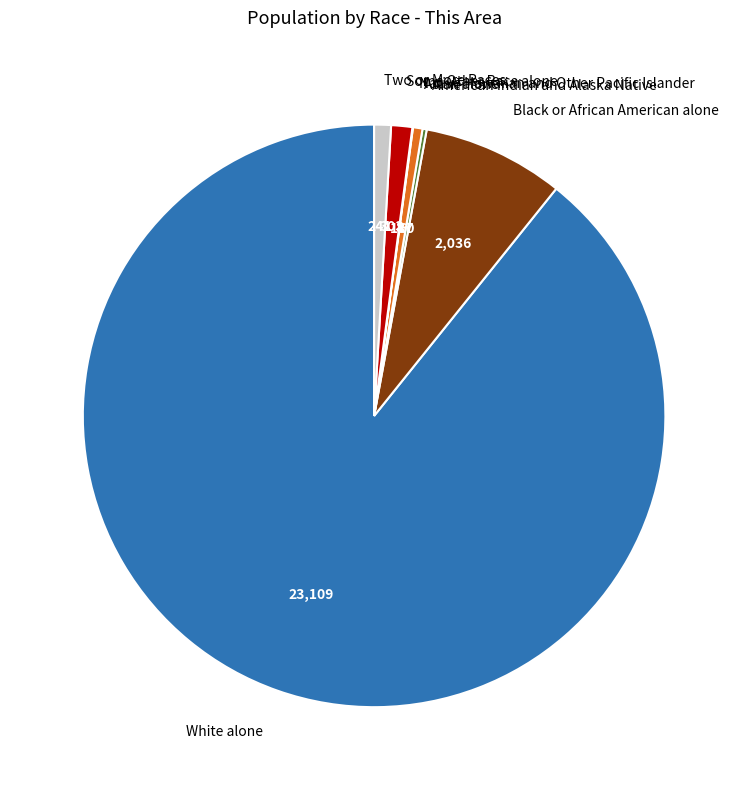

Is it true that White alone is 96% of the pie?

False